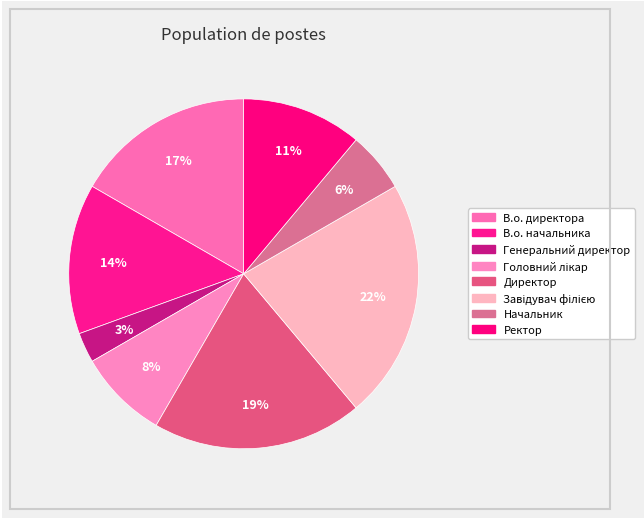

The Генеральний директор slice represents 13% of the pie. True or false?

False